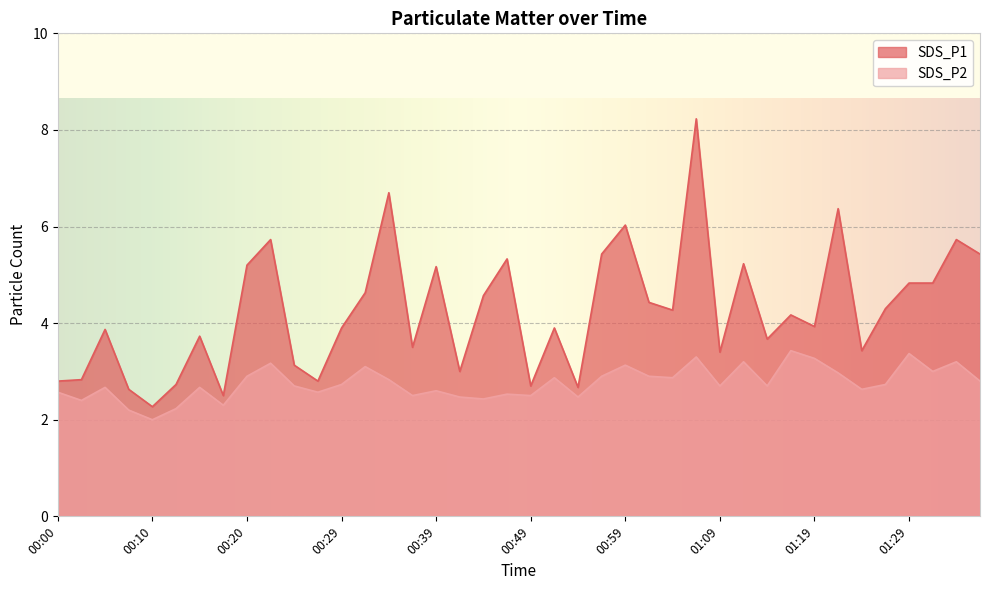

What is the sum of all SDS_P1 values?

170.0